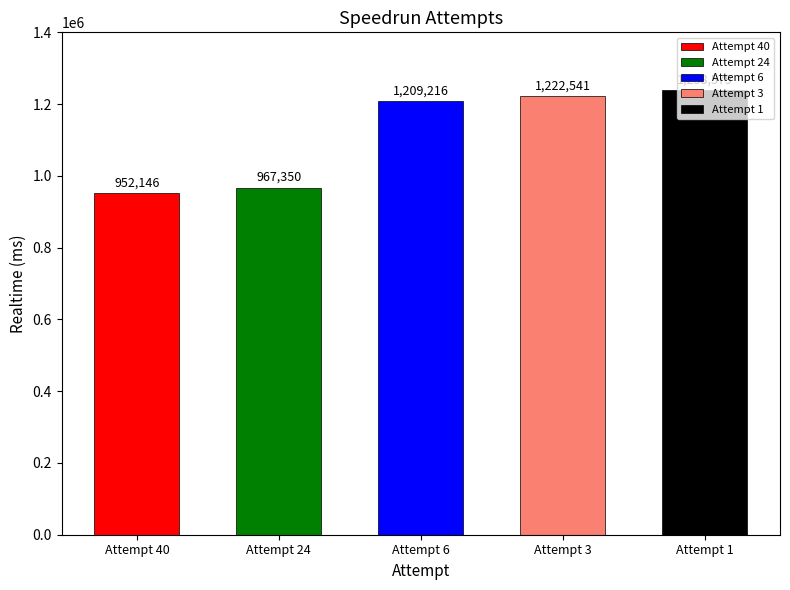

List the labels in order of value, smallest first.

Attempt 40, Attempt 24, Attempt 6, Attempt 3, Attempt 1